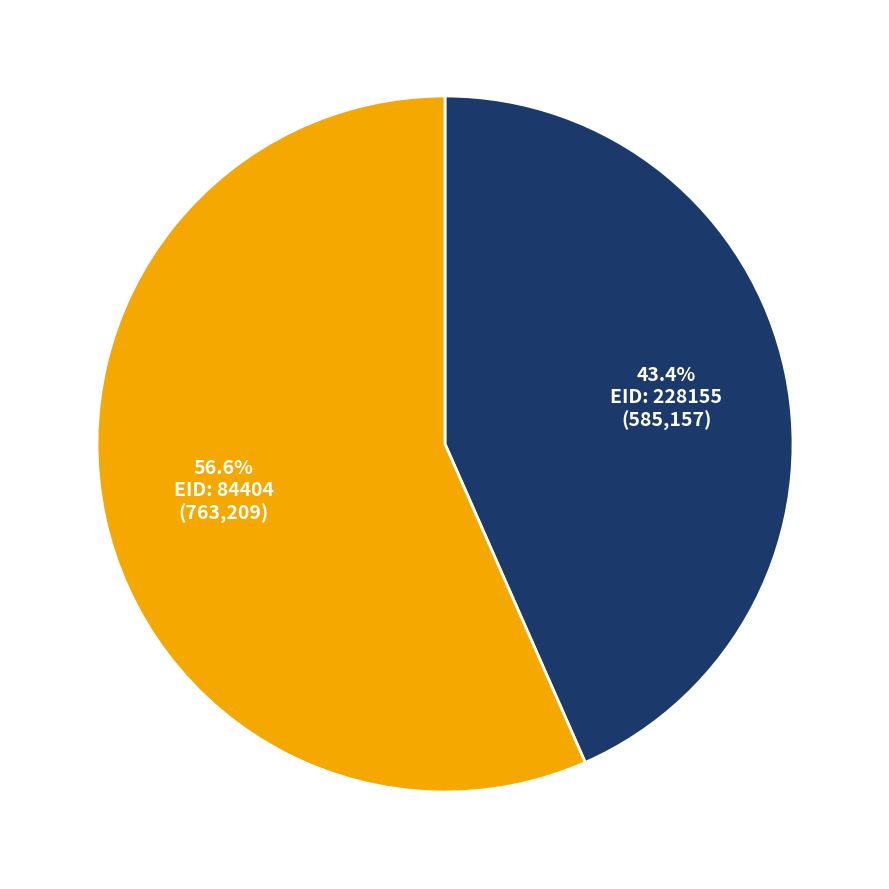

Is there any slice that represents more than half of the pie?

Yes